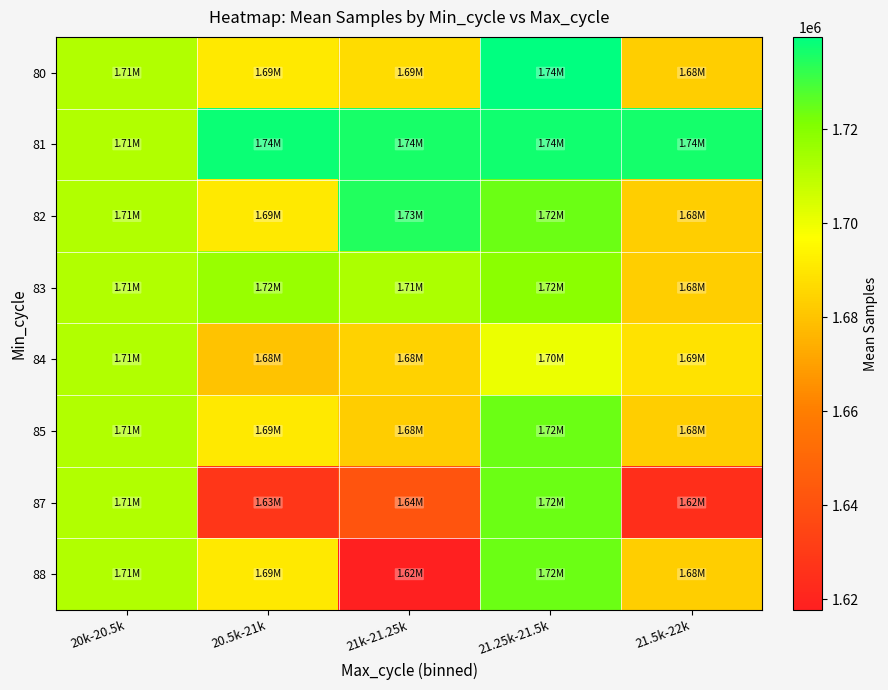

Which has a higher value, 20.5k-21k or 20k-20.5k?

20k-20.5k